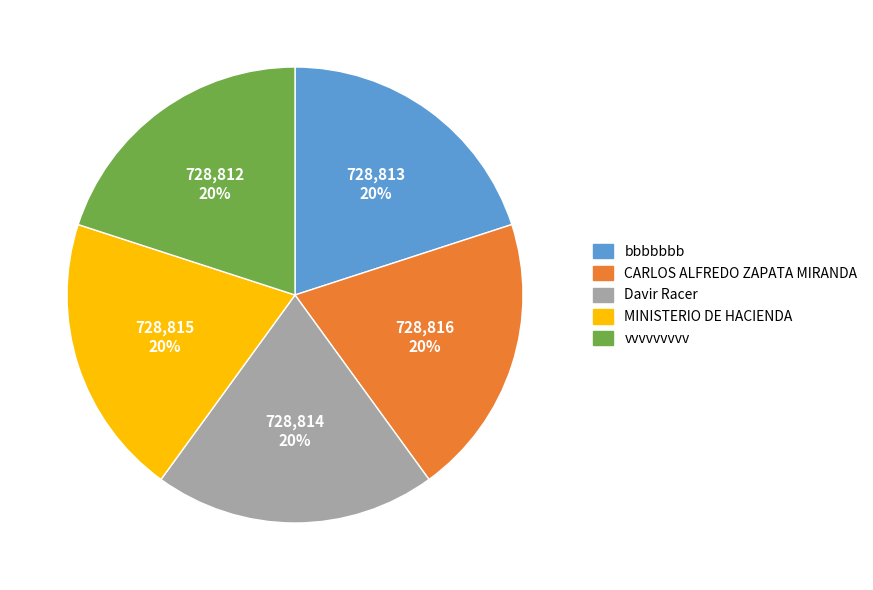

Is it true that CARLOS ALFREDO ZAPATA MIRANDA is 20% of the pie?

True